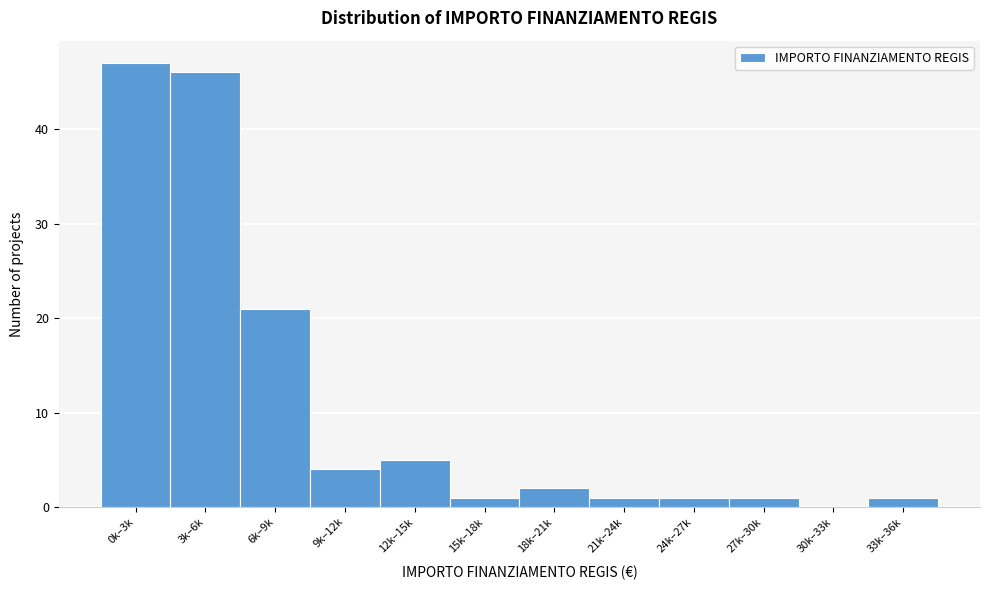

Reading left to right, extract all data points from this chart.

0k–3k=47	3k–6k=46	6k–9k=21	9k–12k=4	12k–15k=5	15k–18k=1	18k–21k=2	21k–24k=1	24k–27k=1	27k–30k=1	30k–33k=0	33k–36k=1